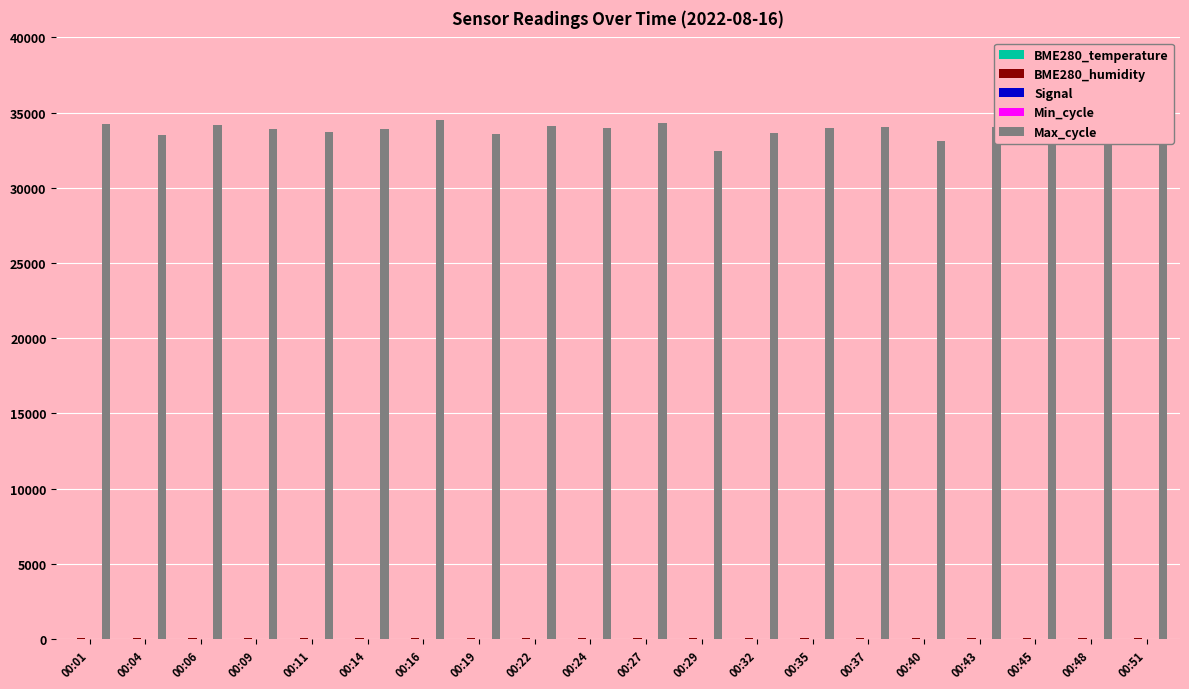

What is the highest value of the Max_cycle series?

34503.0